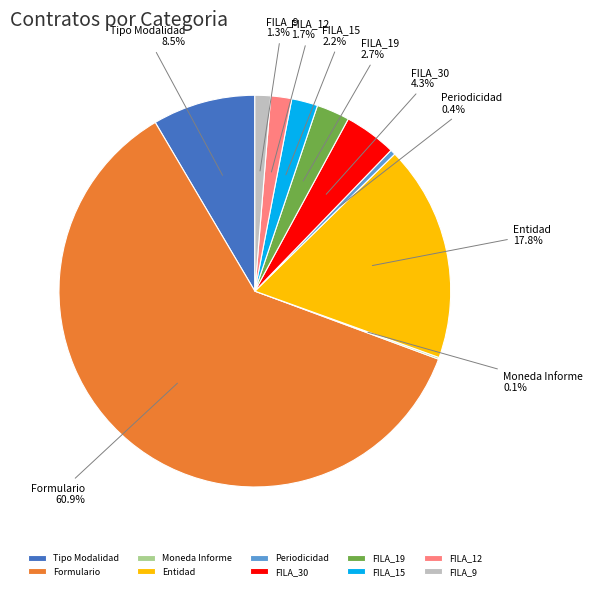

The FILA_12 slice represents 2% of the pie. True or false?

True